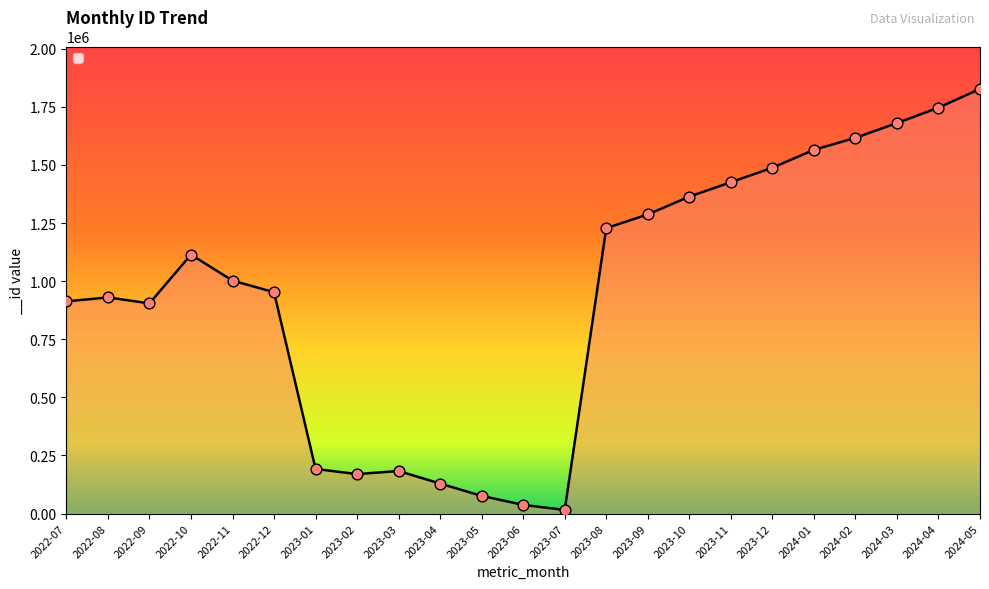

Approximately how many times larger is the value at 2023-09 compared to 2023-06?

34.5